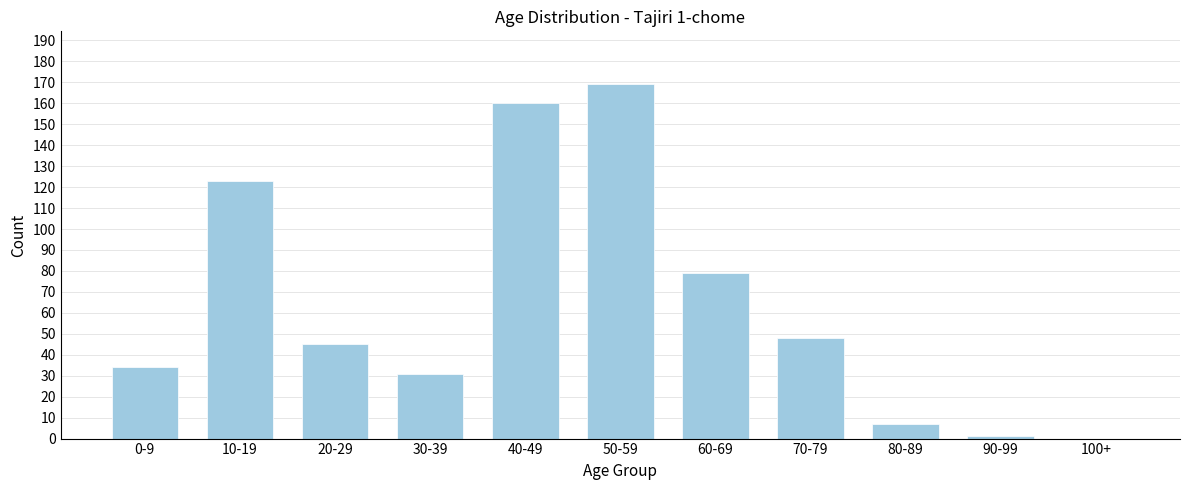

Reading left to right, extract all data points from this chart.

0-9=34	10-19=123	20-29=45	30-39=31	40-49=160	50-59=169	60-69=79	70-79=48	80-89=7	90-99=1	100+=0